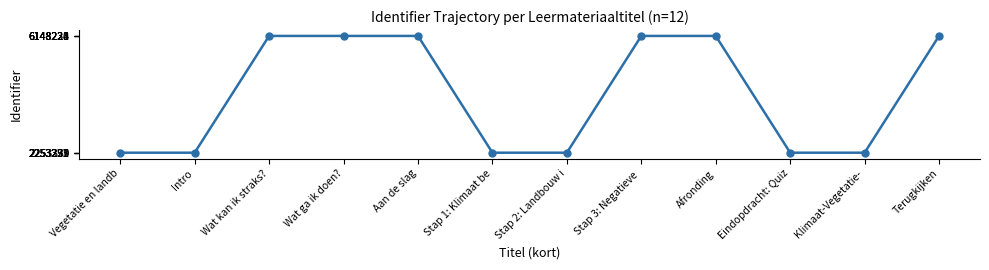

What is the sum of the values at Aan de slag and Stap 3: Negatieve ?

12296452